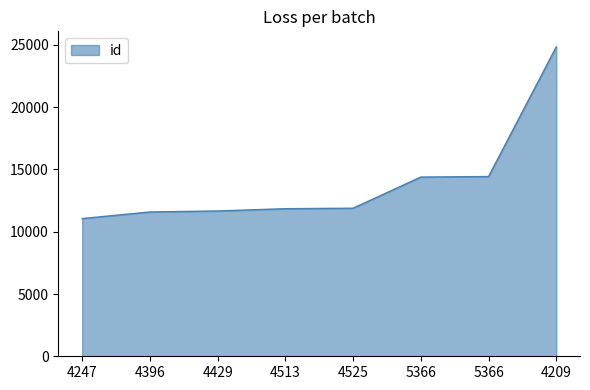

Rank the categories by value from lowest to highest.

4247, 4396, 4429, 4513, 4525, 5366, 5366, 4209